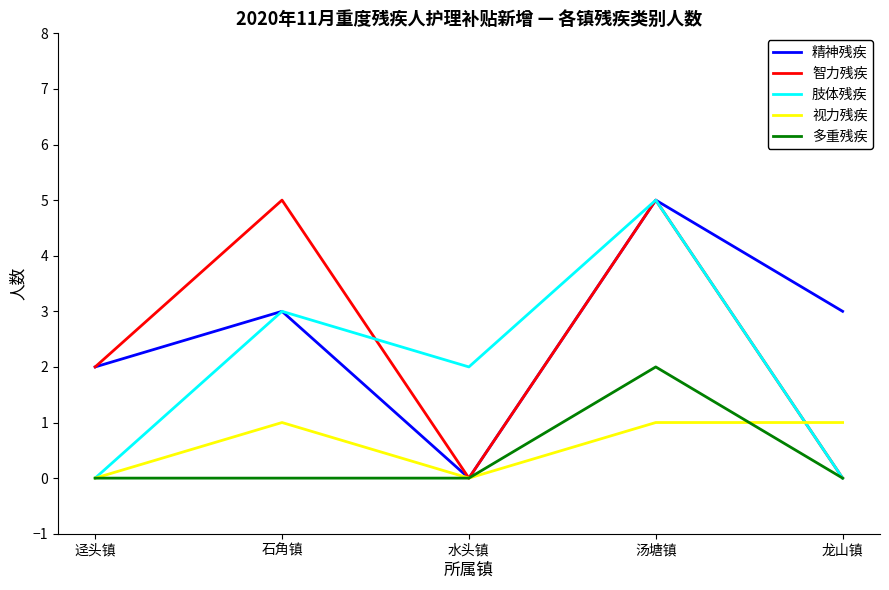

Where is 肢体残疾 nearest to the value 2?

水头镇